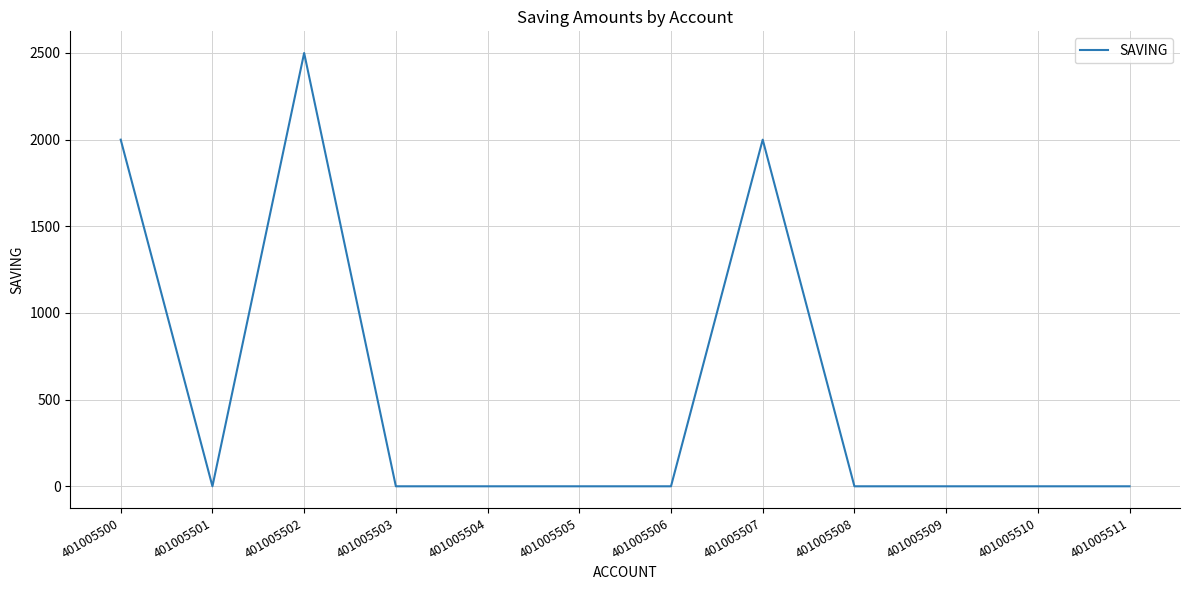

What value does the data have at 401005500?

2000